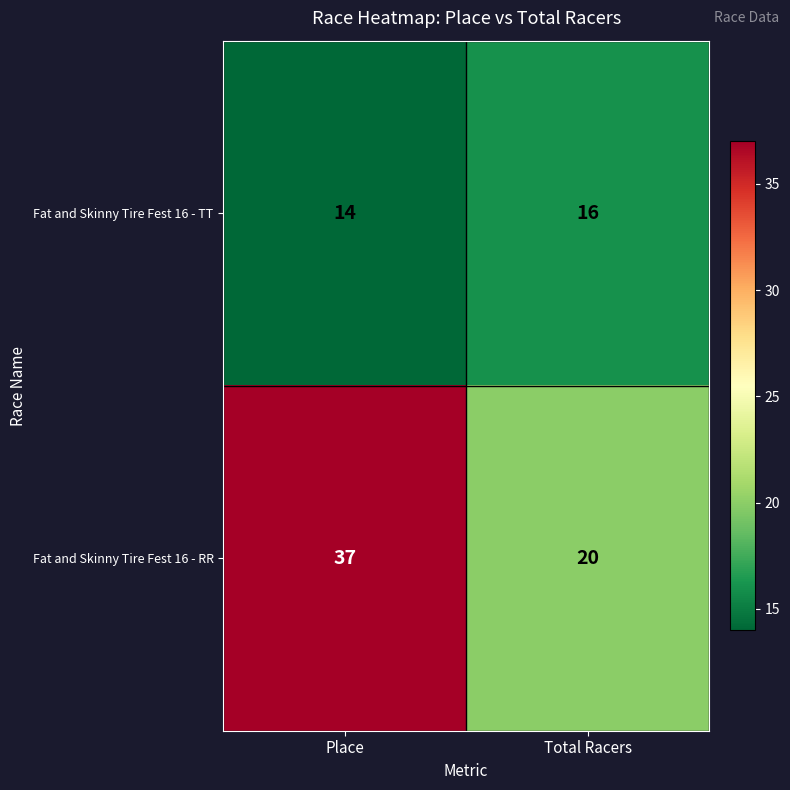

List the series in order of their overall mean, lowest first.

Fat and Skinny Tire Fest 16 - TT, Fat and Skinny Tire Fest 16 - RR